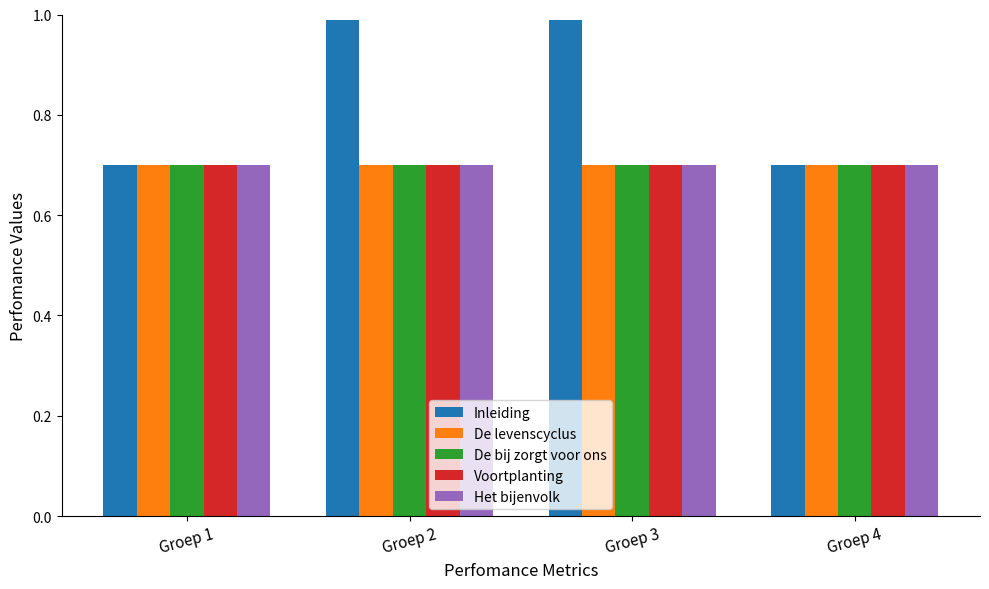

What is the difference between the maximum and second lowest values in the Inleiding series?

0.3